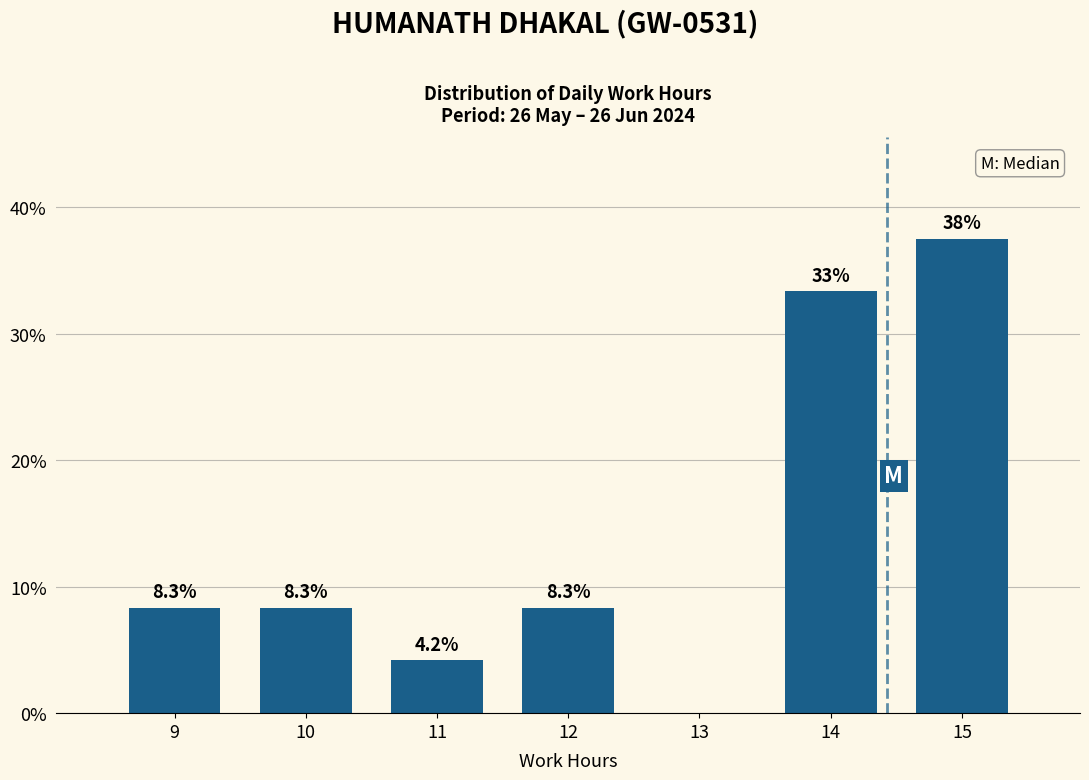

Which range on the x-axis has the tallest bar?

14.5 to 15.5